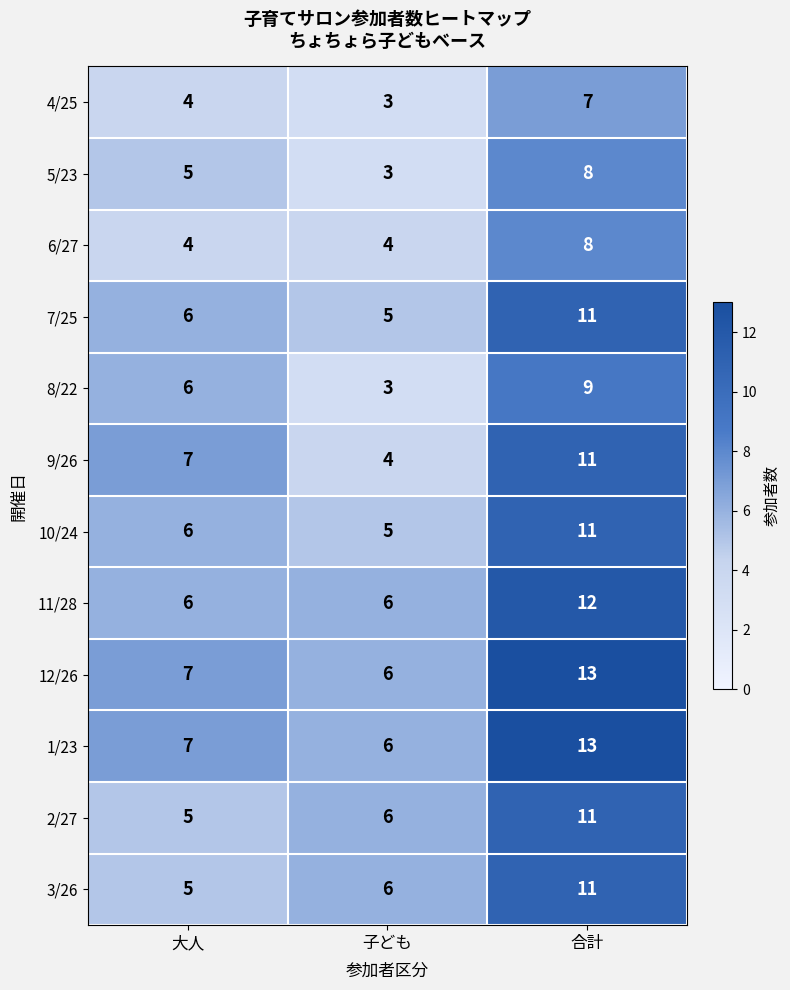

At which label is 5/23 closest to 5?

大人